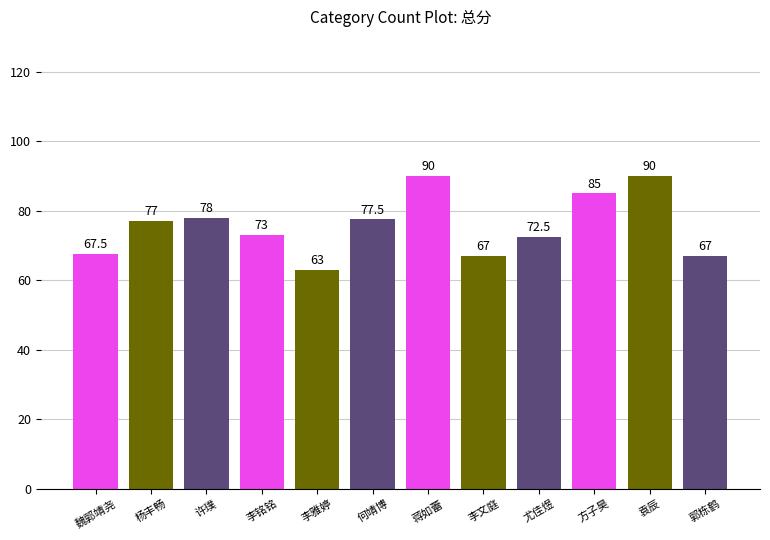

Reading left to right, transcribe all the data shown in this chart.

67.5	77.0	78.0	73.0	63.0	77.5	90.0	67.0	72.5	85.0	90.0	67.0